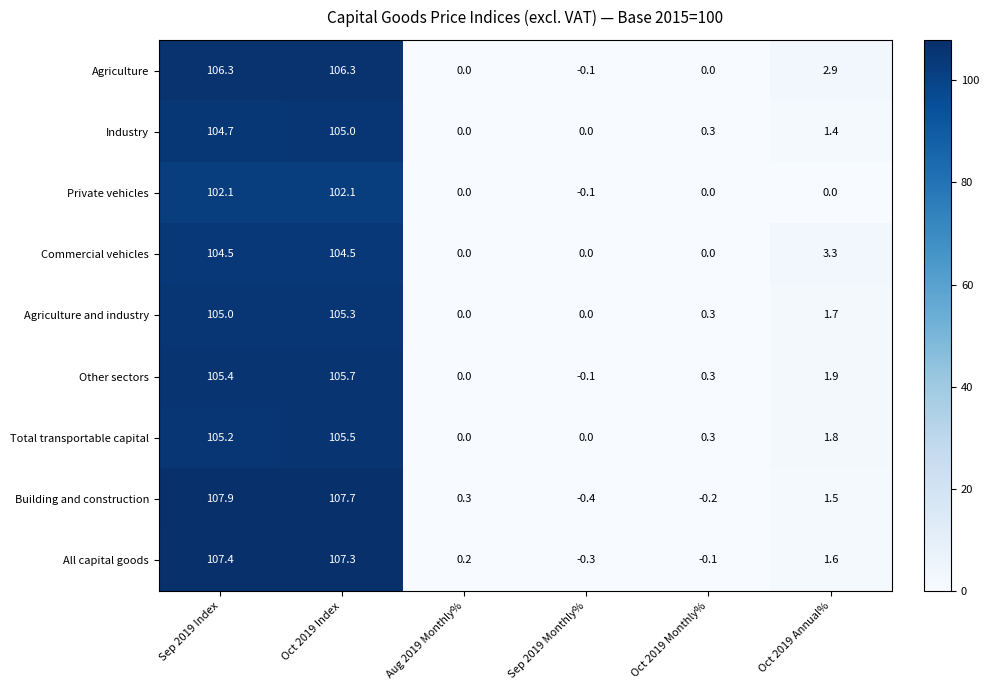

The value of Private vehicles at Oct 2019 Monthly% is 47.2. True or false?

False